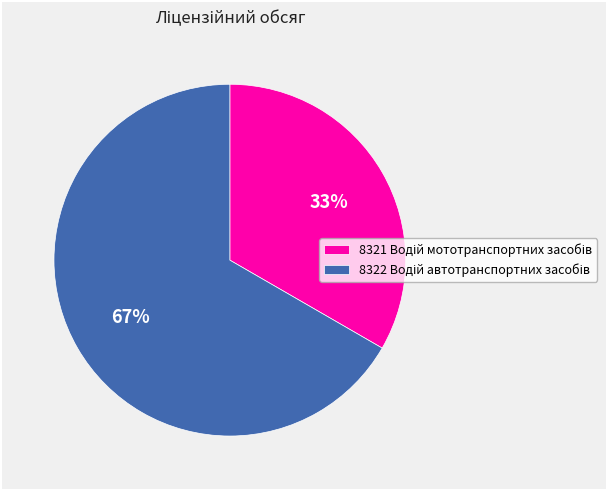

Does any single category account for the majority?

Yes